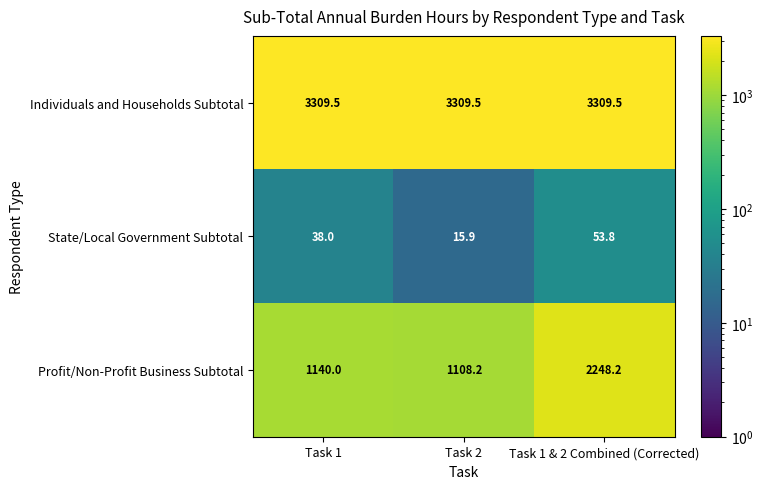

What is the average value of the State/Local Government Subtotal series?

35.9